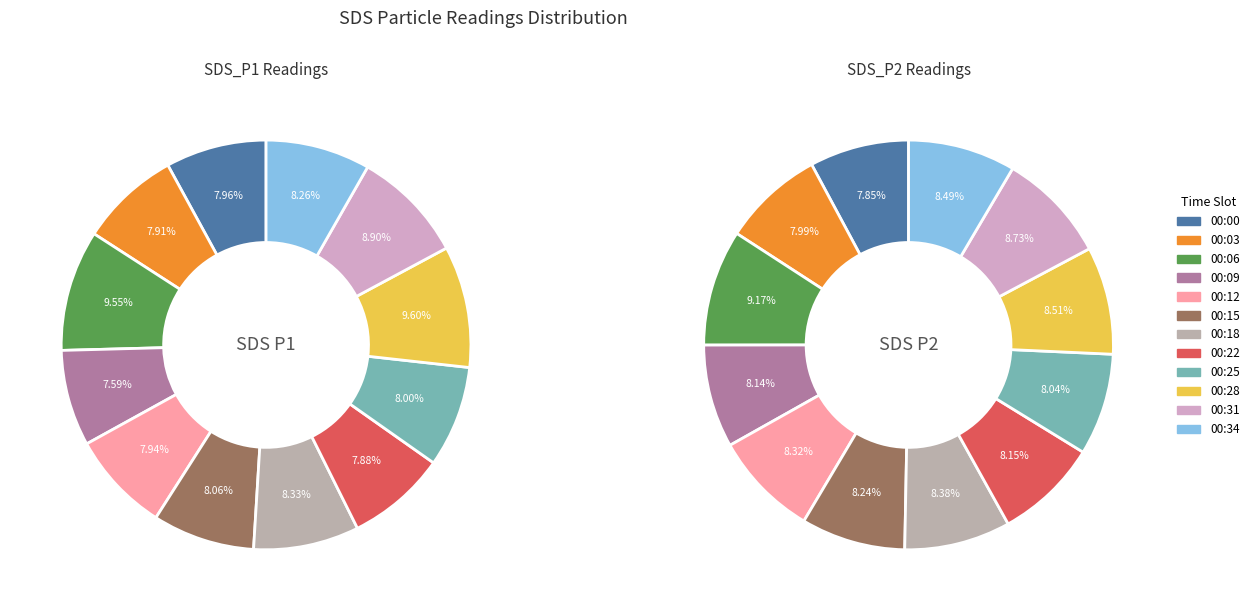

How many slices are in this pie chart?

12